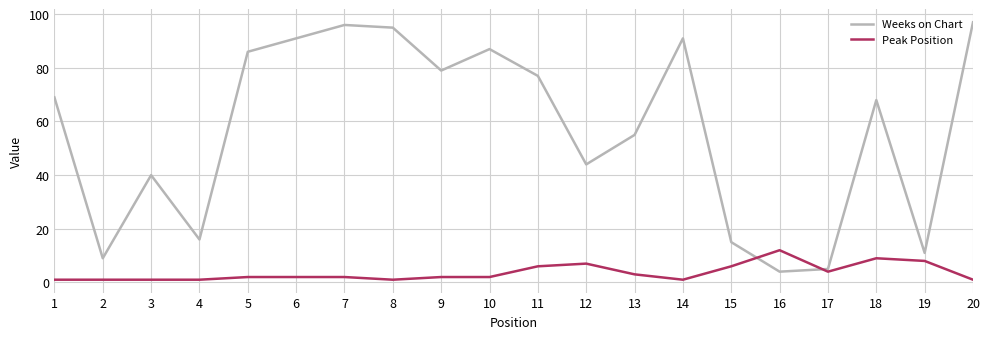

Does the chart display data point markers on the line(s)?

No